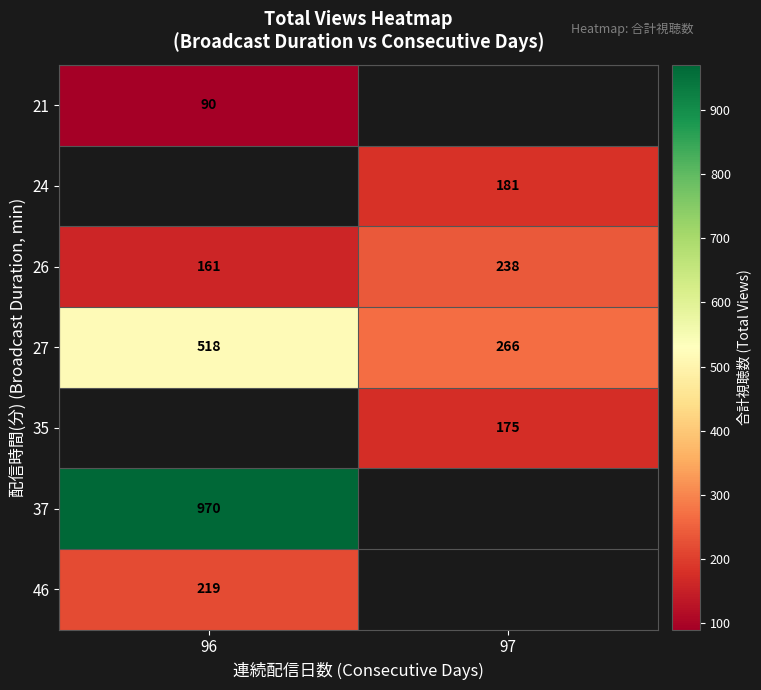

At which label does 26 reach its peak?

97